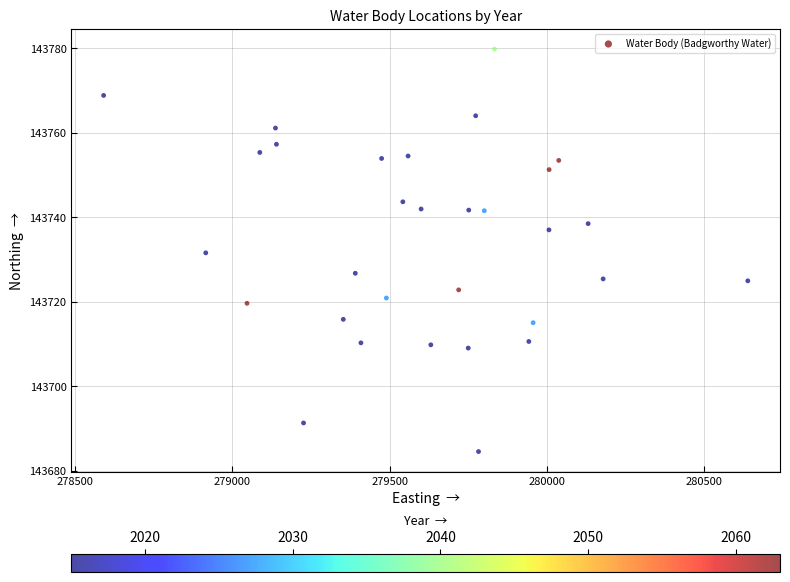

What is the range of Y values (max minus min)?

95.3